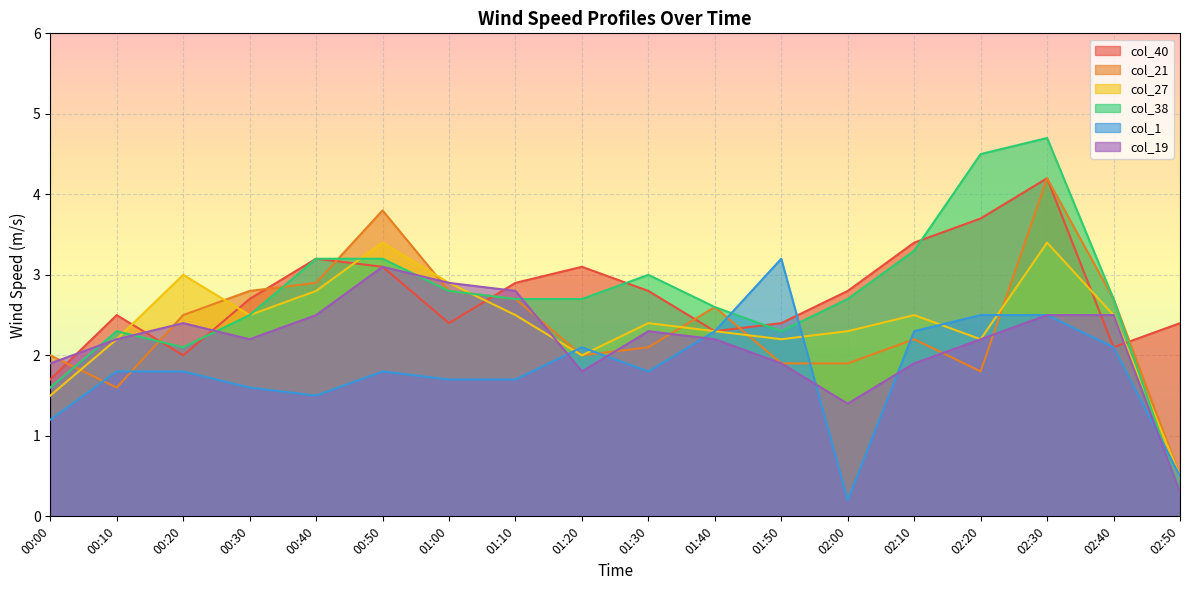

Reading left to right, transcribe all the data shown in this chart.

col_40: 1.7	2.5	2.0	2.7	3.2	3.1	2.4	2.9	3.1	2.8	2.3	2.4	2.8	3.4	3.7	4.2	2.1	2.4
col_21: 2.0	1.6	2.5	2.8	2.9	3.8	2.8	2.7	2.0	2.1	2.6	1.9	1.9	2.2	1.8	4.2	2.7	0.5
col_27: 1.5	2.2	3.0	2.5	2.8	3.4	2.9	2.5	2.0	2.4	2.3	2.2	2.3	2.5	2.2	3.4	2.5	0.5
col_38: 1.6	2.3	2.1	2.5	3.2	3.2	2.8	2.7	2.7	3.0	2.6	2.3	2.7	3.3	4.5	4.7	2.7	0.3
col_1: 1.2	1.8	1.8	1.6	1.5	1.8	1.7	1.7	2.1	1.8	2.3	3.2	0.2	2.3	2.5	2.5	2.1	0.5
col_19: 1.9	2.2	2.4	2.2	2.5	3.1	2.9	2.8	1.8	2.3	2.2	1.9	1.4	1.9	2.2	2.5	2.5	0.3